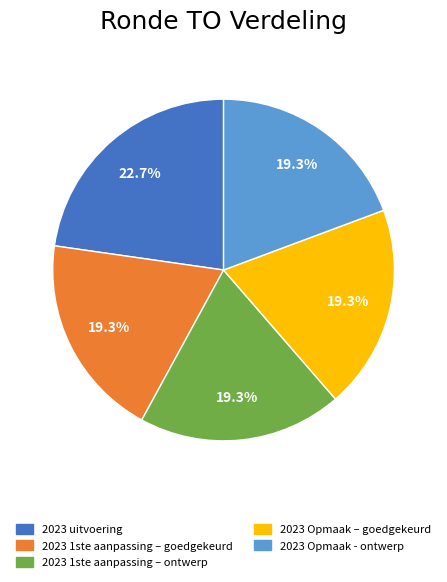

Which slice is the largest?

2023 uitvoering